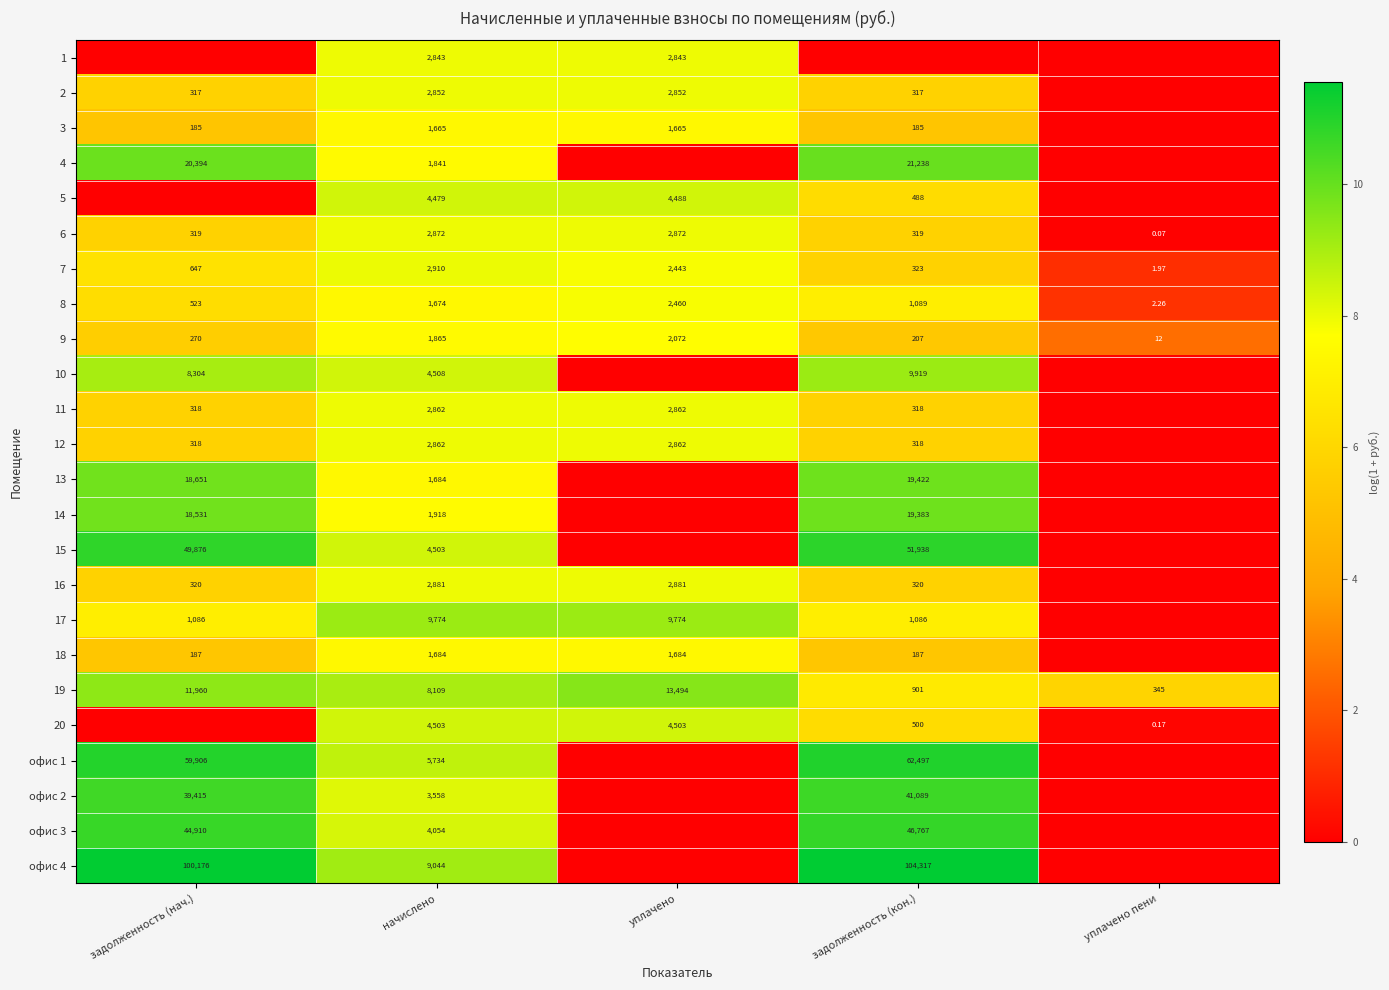

Is the value of 16 at уплачено greater than the value of офис 2 at начислено?

No